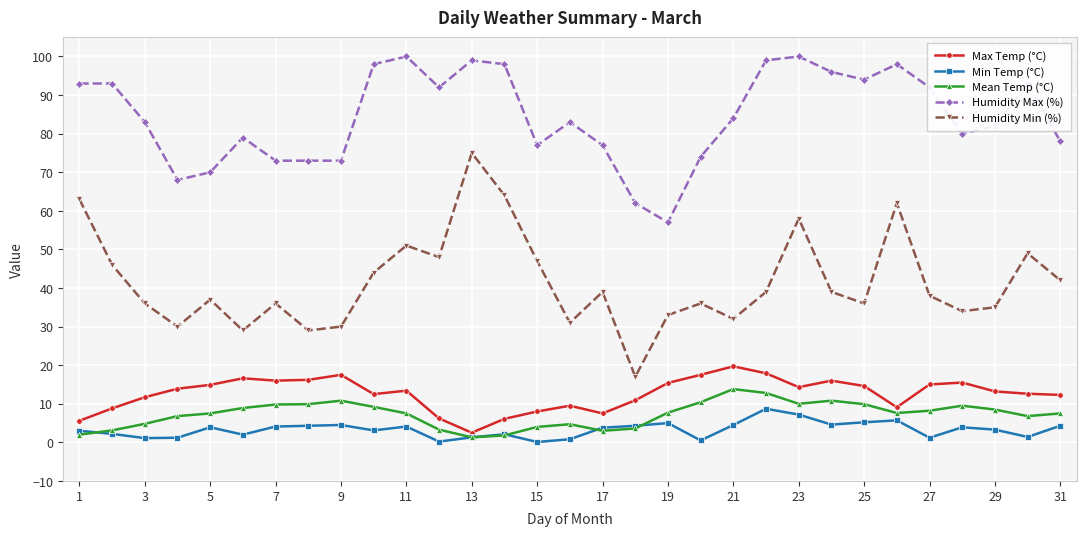

What is the maximum value shown in the chart?

100.0